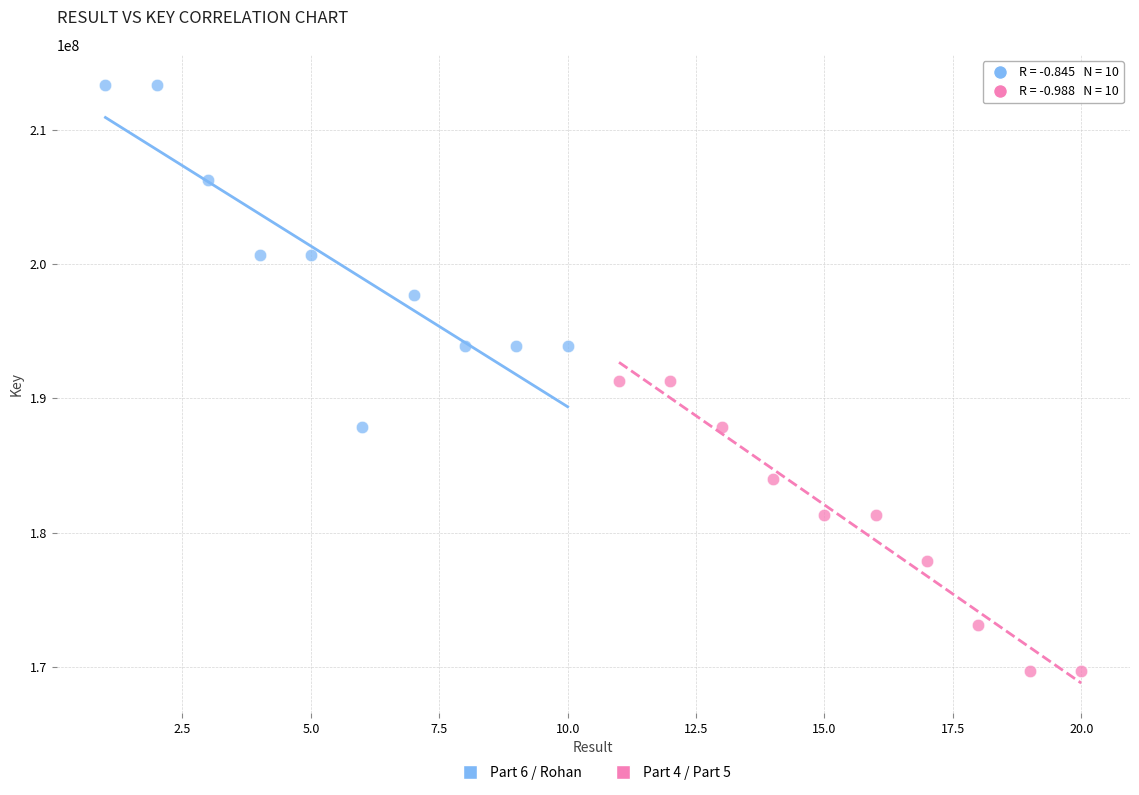

Which series has the widest spread of Y values?

Part 6 / Rohan